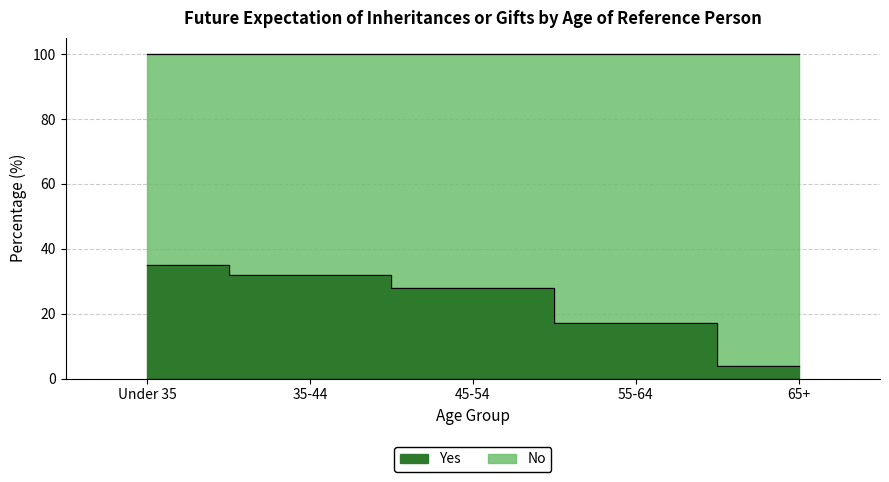

Reading right to left, extract all data points from this chart.

65+=4	55-64=17	45-54=28	35-44=32	Under 35=35